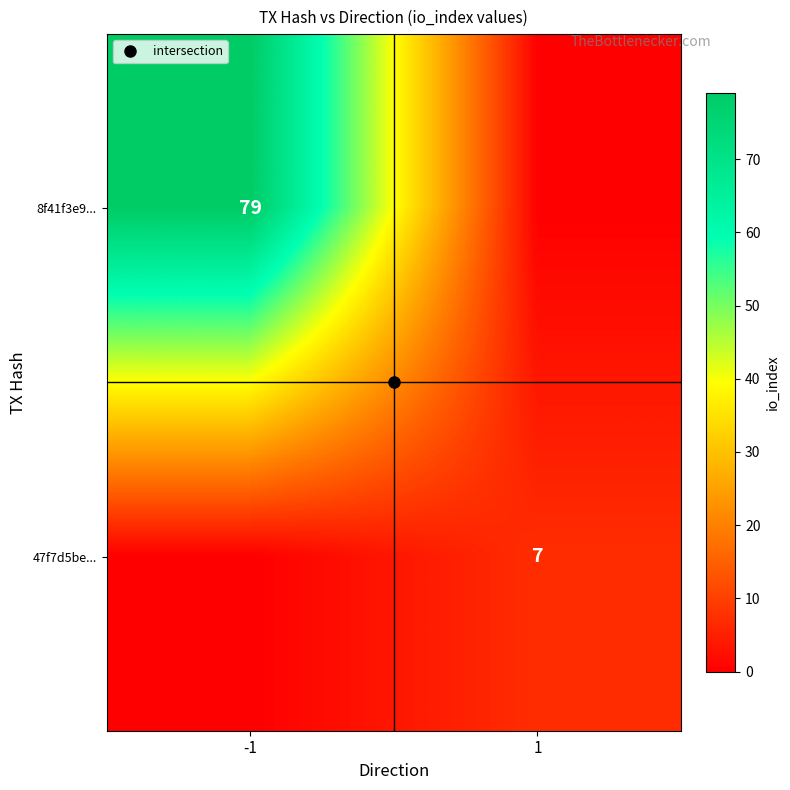

What is the spread (max minus min) of values at -1?

79